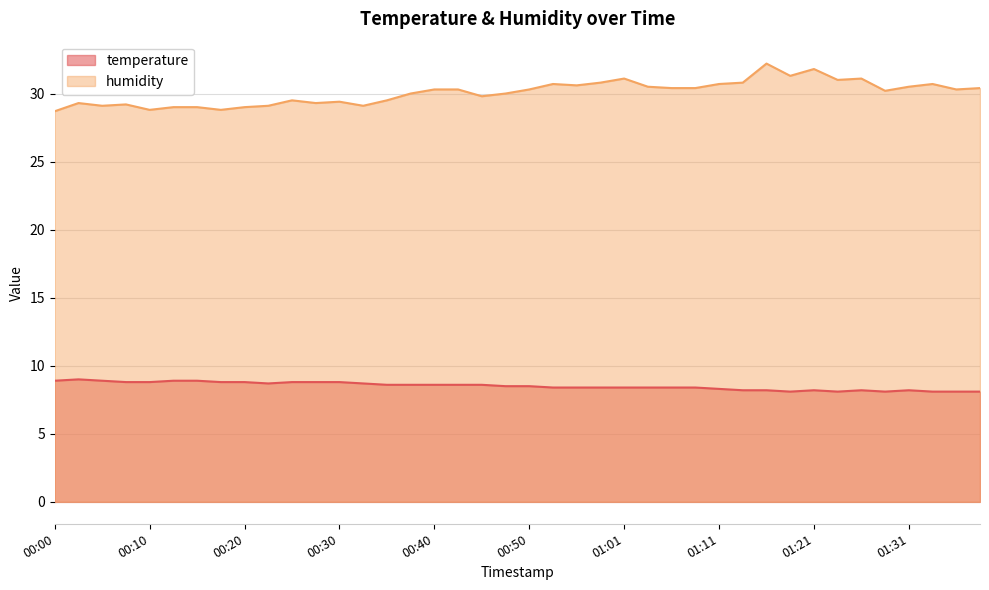

What is the highest value of the temperature series?

9.0